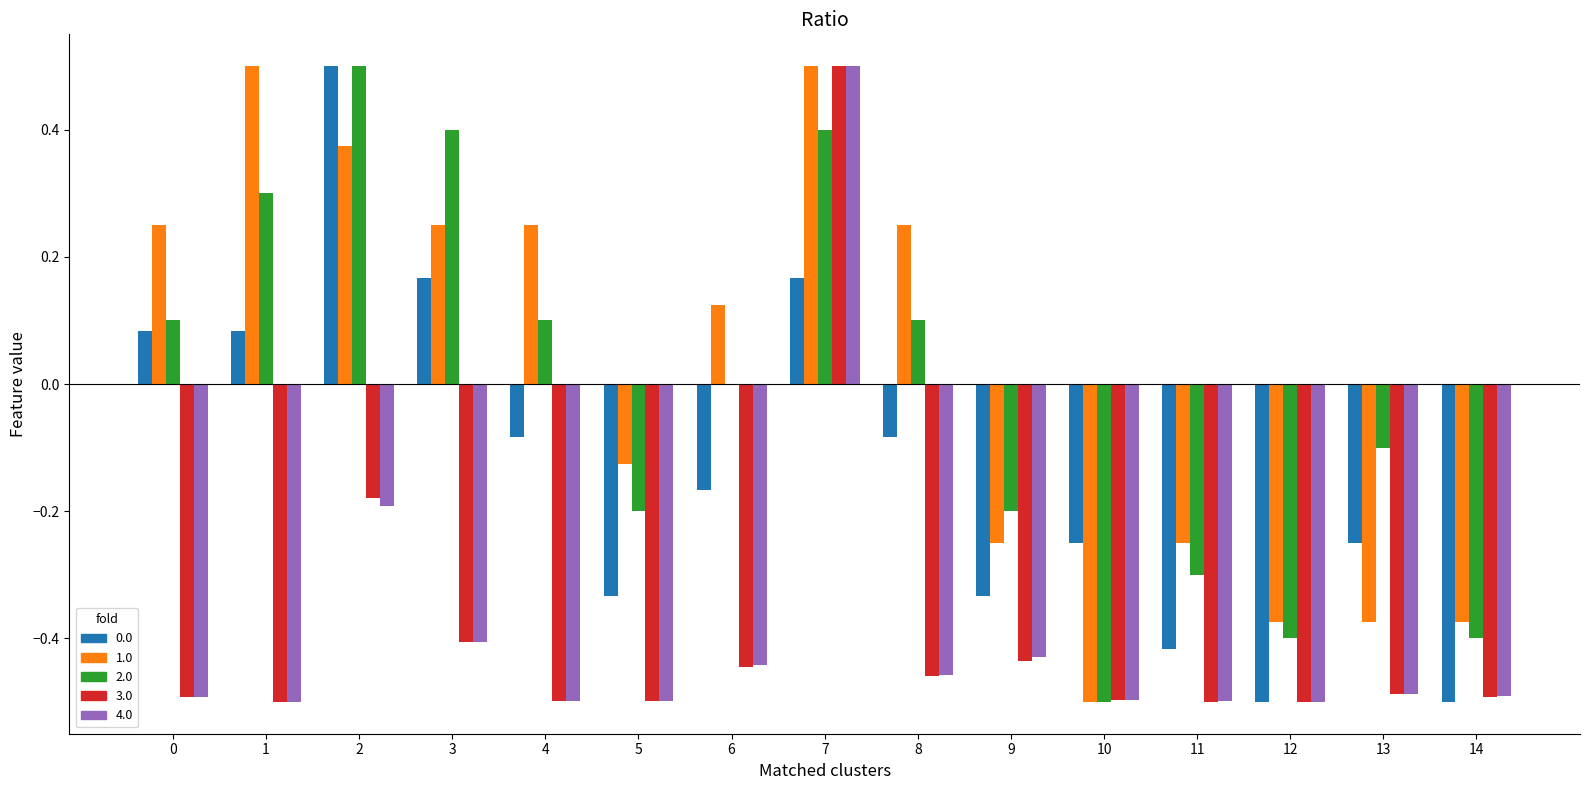

At which category is the sum across all series the highest?

7